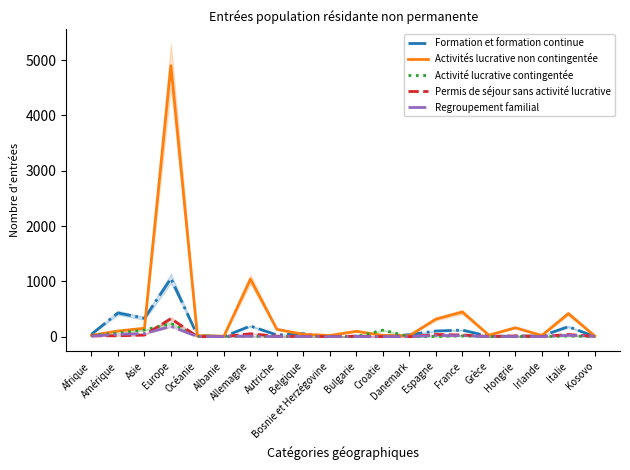

Reading right to left, what are all the values shown in this chart?

Formation et formation continue: Kosovo=1	Italie=181	Irlande=14	Hongrie=10	Grèce=6	France=119	Espagne=102	Danemark=36	Croatie=5	Bulgarie=8	Bosnie et Herzégovine=0	Belgique=56	Autriche=30	Allemagne=193	Albanie=2	Océanie=23	Europe=1052	Asie=332	Amérique=429	Afrique=43
Activités lucrative non contingentée: Kosovo=11	Italie=417	Irlande=21	Hongrie=161	Grèce=27	France=446	Espagne=317	Danemark=17	Croatie=23	Bulgarie=97	Bosnie et Herzégovine=21	Belgique=43	Autriche=132	Allemagne=1039	Albanie=8	Océanie=17	Europe=4899	Asie=152	Amérique=102	Afrique=24
Activité lucrative contingentée: Kosovo=2	Italie=11	Irlande=1	Hongrie=3	Grèce=1	France=13	Espagne=3	Danemark=2	Croatie=118	Bulgarie=1	Bosnie et Herzégovine=3	Belgique=2	Autriche=3	Allemagne=9	Albanie=0	Océanie=5	Europe=240	Asie=119	Amérique=65	Afrique=26
Permis de séjour sans activité lucrative: Kosovo=6	Italie=39	Irlande=3	Hongrie=14	Grèce=3	France=31	Espagne=40	Danemark=0	Croatie=2	Bulgarie=8	Bosnie et Herzégovine=1	Belgique=6	Autriche=7	Allemagne=53	Albanie=0	Océanie=0	Europe=327	Asie=29	Amérique=16	Afrique=14
Regroupement familial: Kosovo=7	Italie=25	Irlande=0	Hongrie=3	Grèce=0	France=19	Espagne=21	Danemark=1	Croatie=3	Bulgarie=1	Bosnie et Herzégovine=1	Belgique=2	Autriche=1	Allemagne=9	Albanie=2	Océanie=1	Europe=187	Asie=55	Amérique=41	Afrique=11